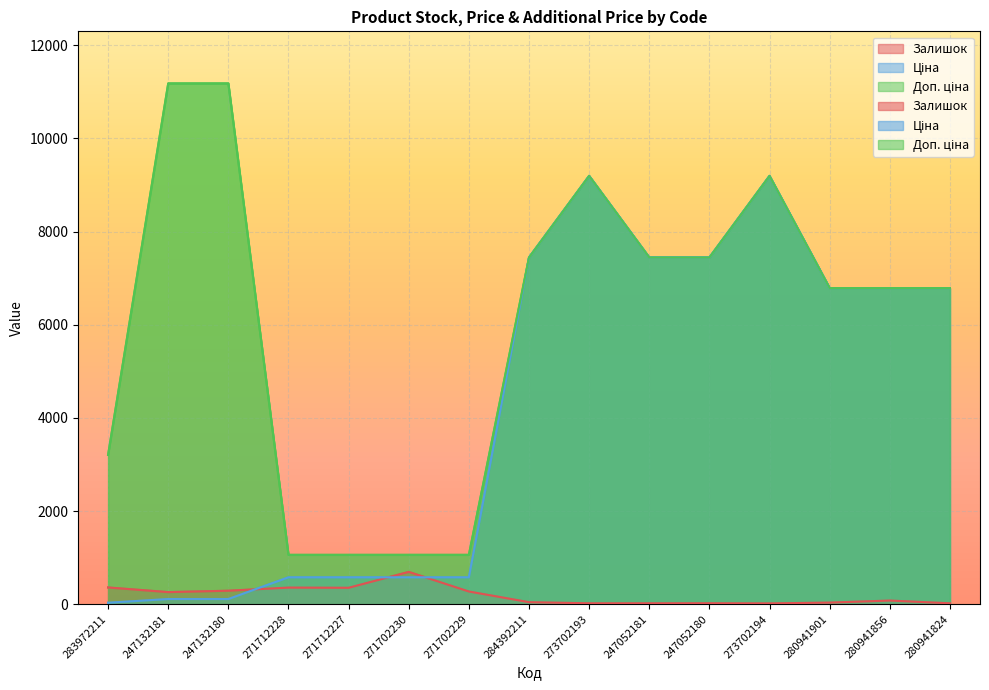

Reading left to right, extract all data points from this chart.

Залишок: 360.0	260.0	290.0	357.0	353.0	694.0	273.0	44.0	20.0	20.0	21.0	18.0	35.0	79.0	20.0
Ціна: 32.0	111.8	111.8	578.1	578.1	578.1	578.1	7444.6	9196.3	7444.6	7444.6	9196.3	6787.1	6787.1	6787.1
Доп. ціна: 3205.0	11182.0	11182.0	1060.0	1060.0	1060.0	1060.0	7444.6	9196.3	7444.6	7444.6	9196.3	6787.1	6787.1	6787.1